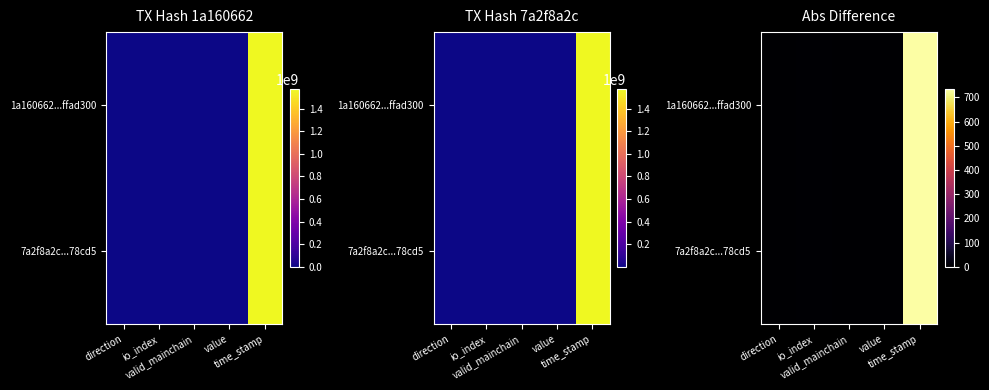

Count the number of data series in this chart.

2